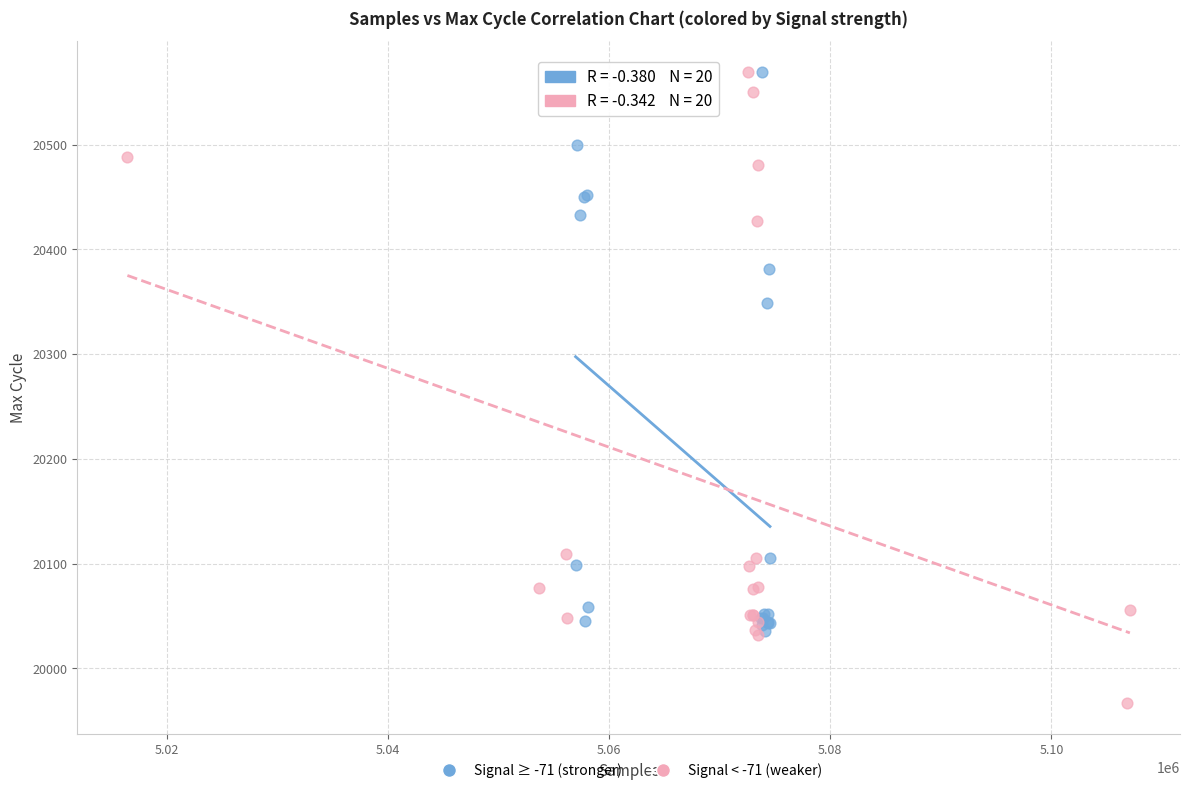

Which series reaches the minimum Y coordinate?

Signal < -71 (weaker)